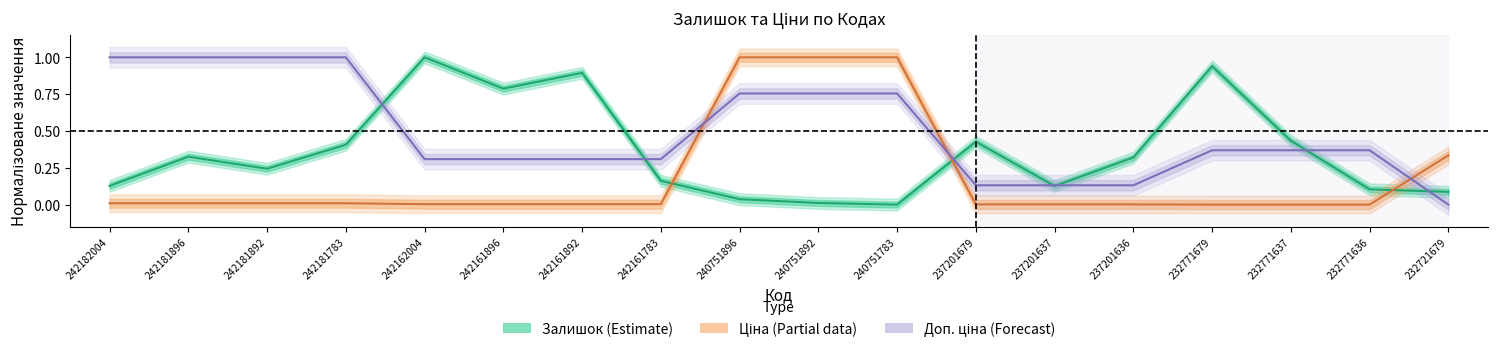

Count the Доп. ціна (Forecast) values in the range 0 to 1.

18